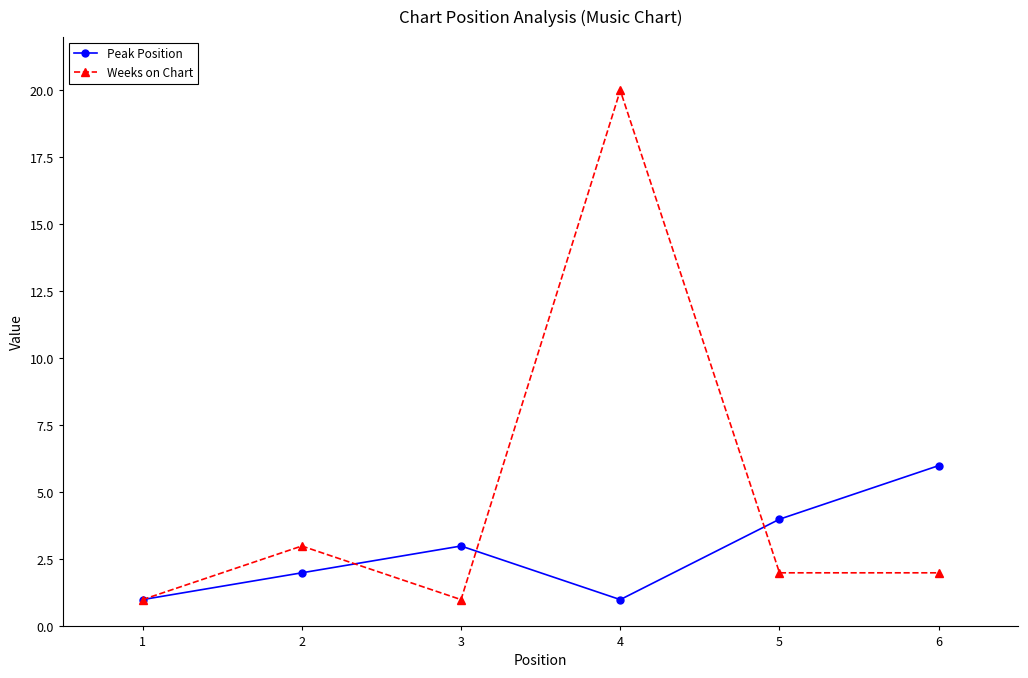

True or false: Weeks on Chart has more than 2 interior local peaks.

False